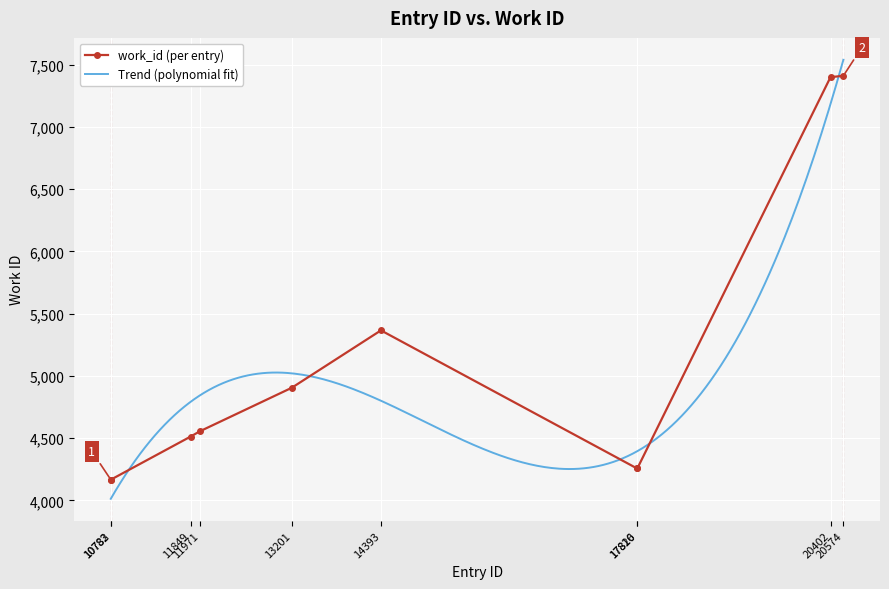

List the labels in order of value, smallest first.

10782, 10783, 17816, 17820, 11849, 11971, 13201, 14393, 20402, 20574